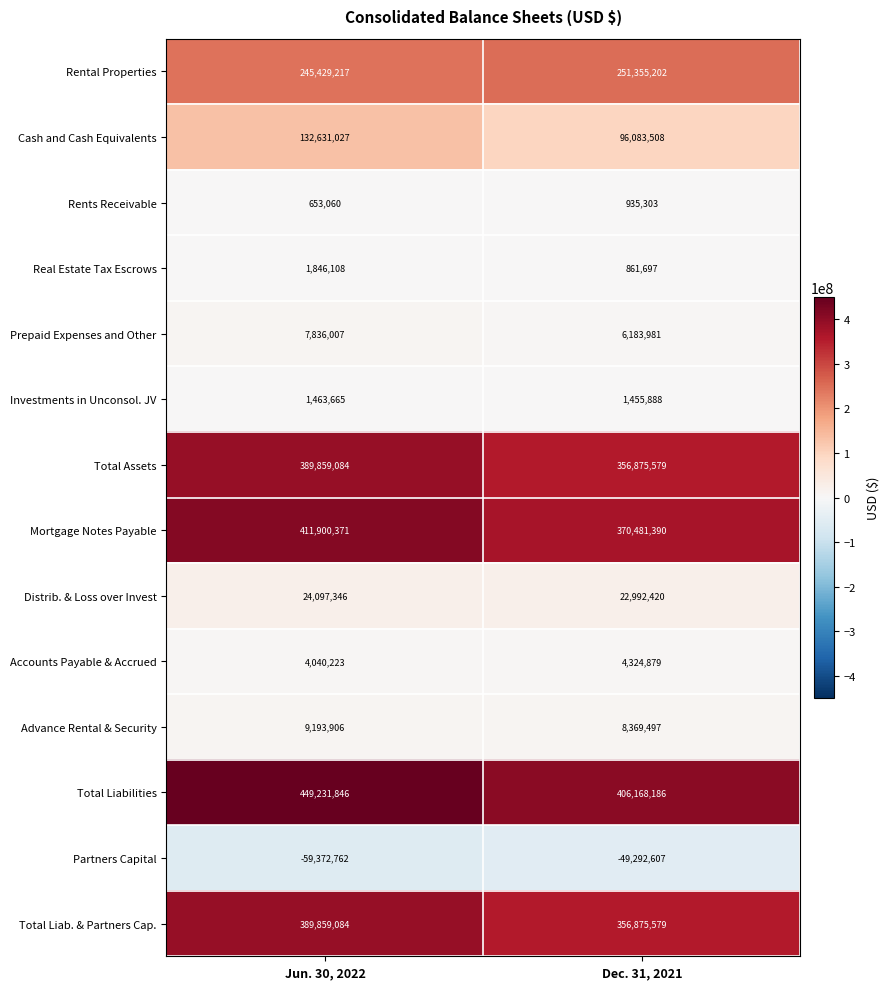

At which category does the chart reach its peak across all series?

Jun. 30, 2022